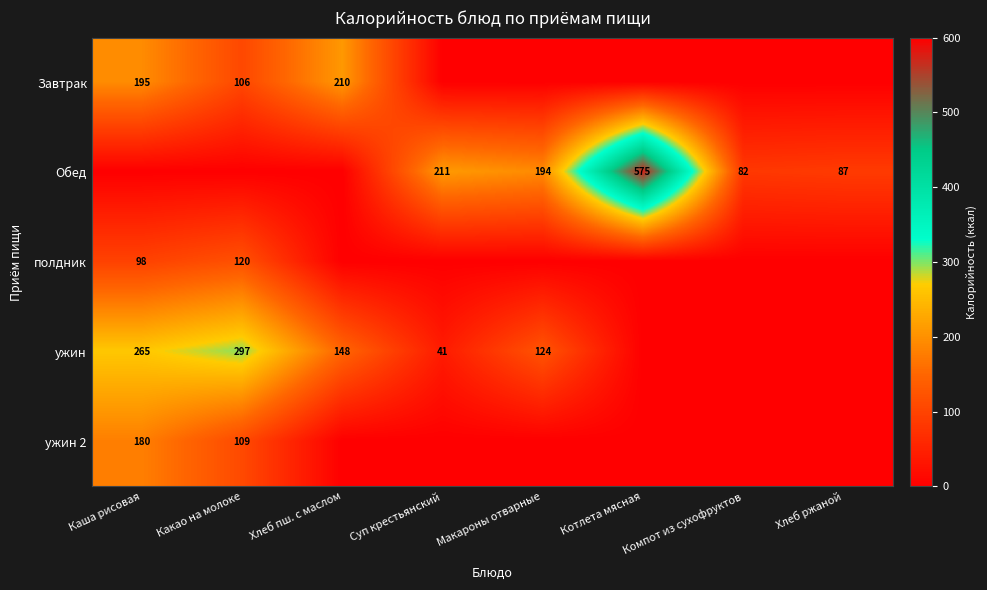

What is the difference between the ужин 2 values at Какао на молоке and Каша рисовая?

71